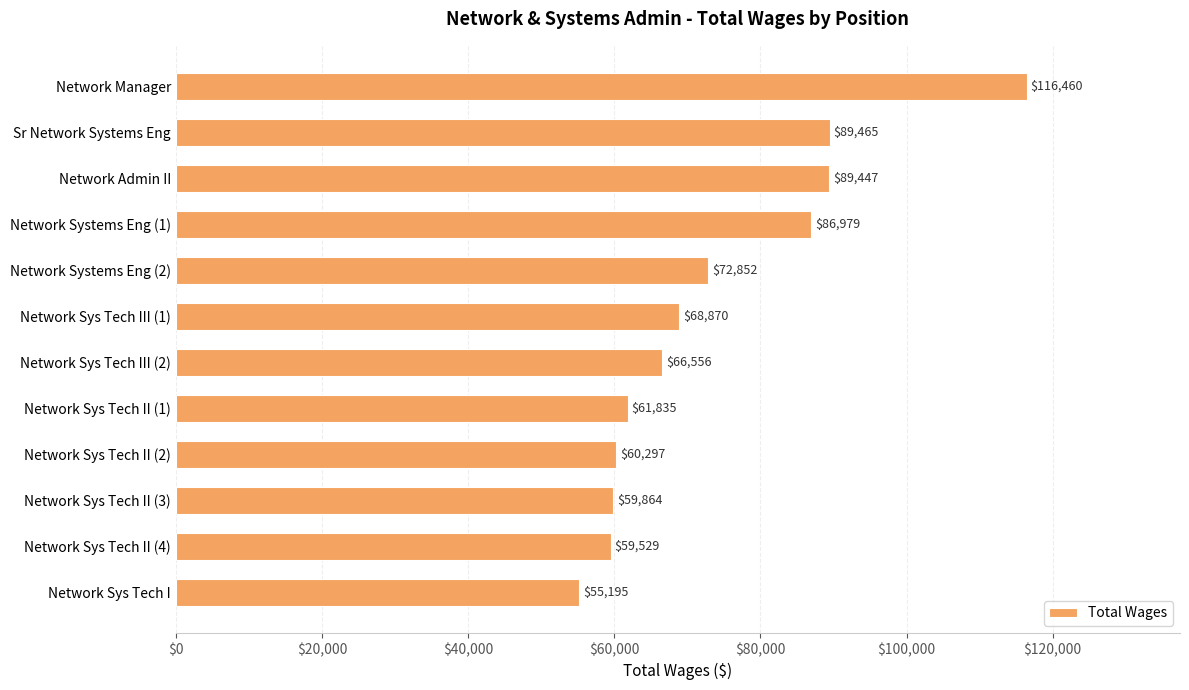

What is the label of the 11th bar from the bottom?

Sr Network Systems Eng